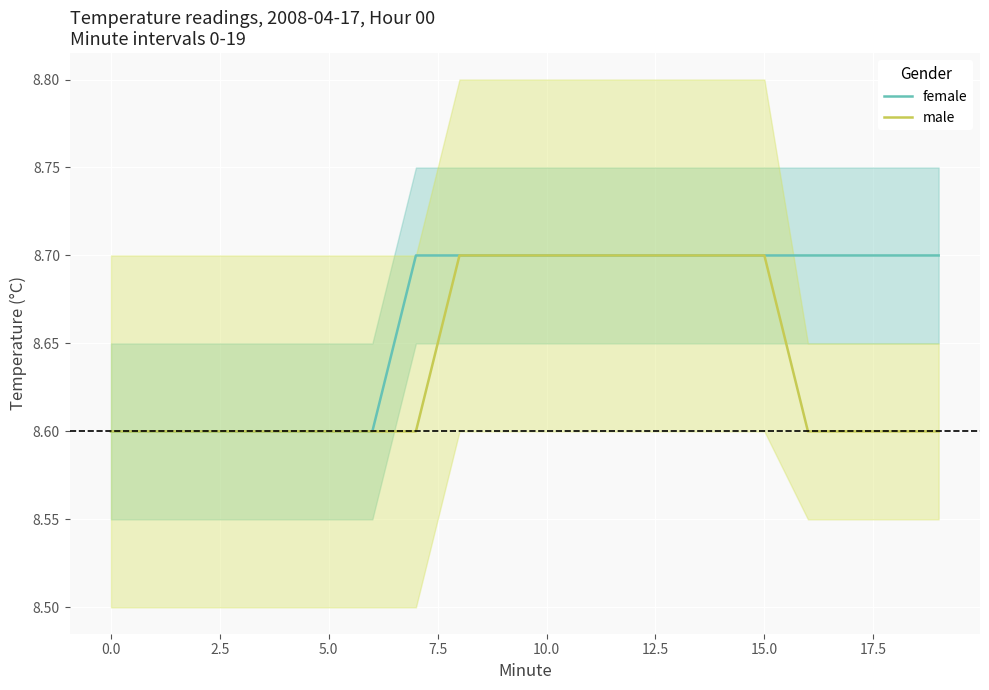

What is the lowest value of the female series?

8.6